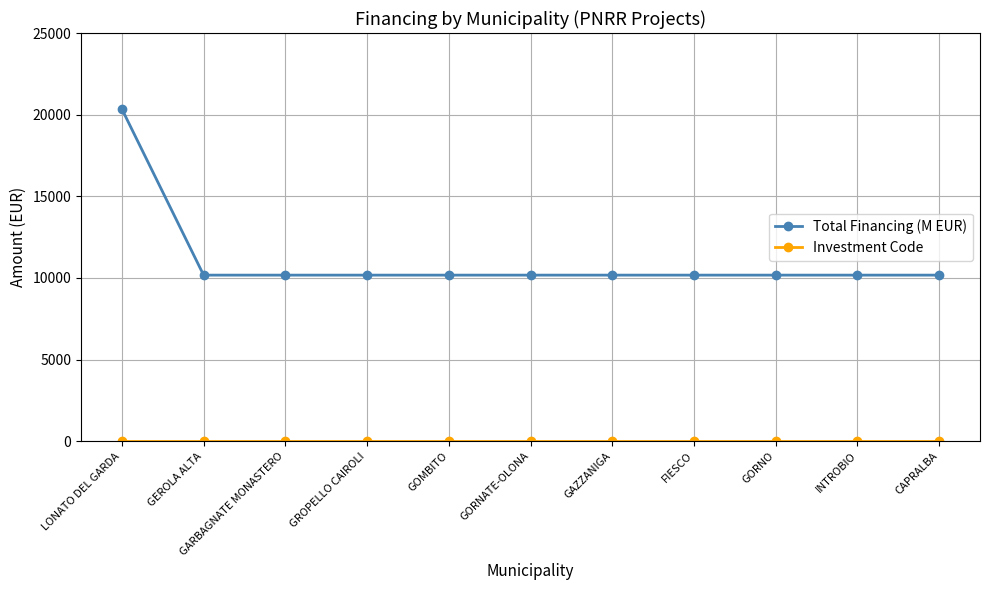

Which series has the largest total across all categories?

Total Financing (M EUR)